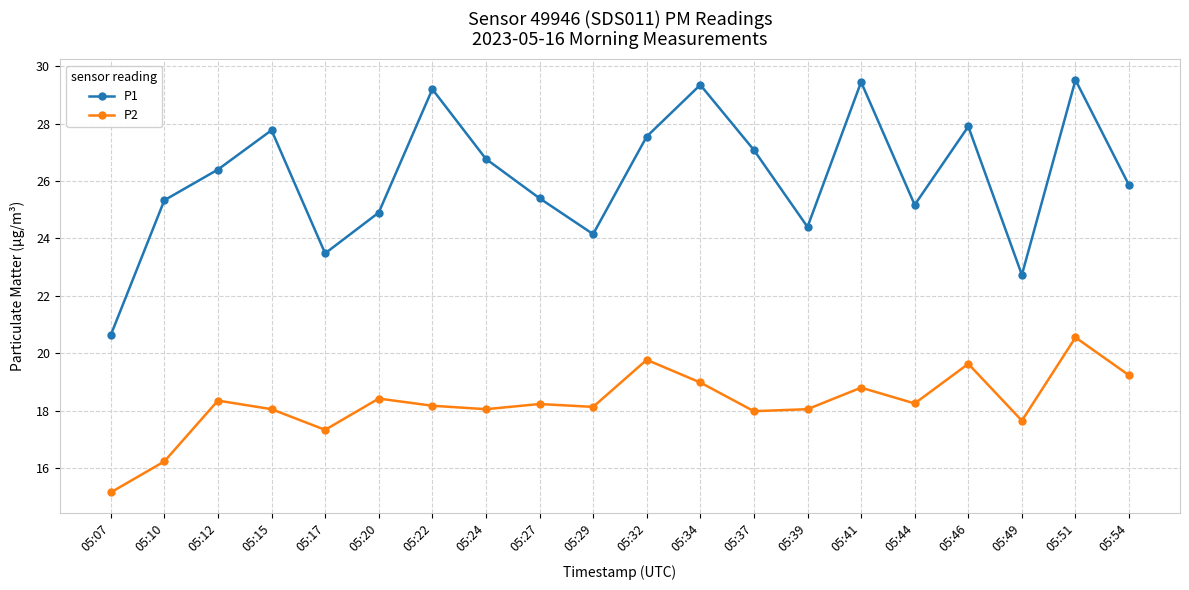

What is the difference between the second highest and second lowest values in the P2 series?

3.5